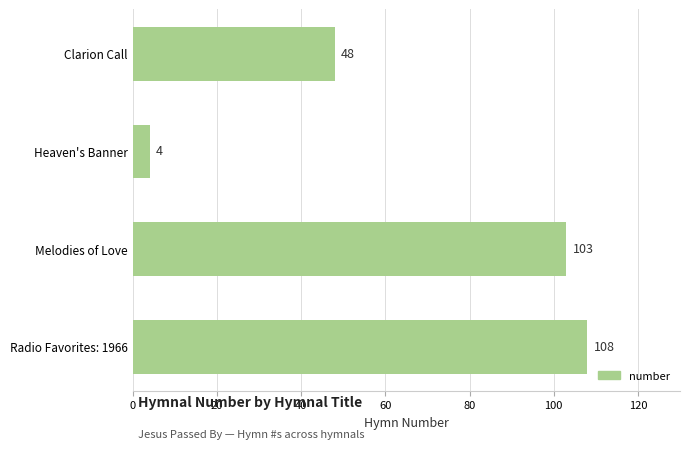

What is the approximate value at Clarion Call, to the nearest 50?

50